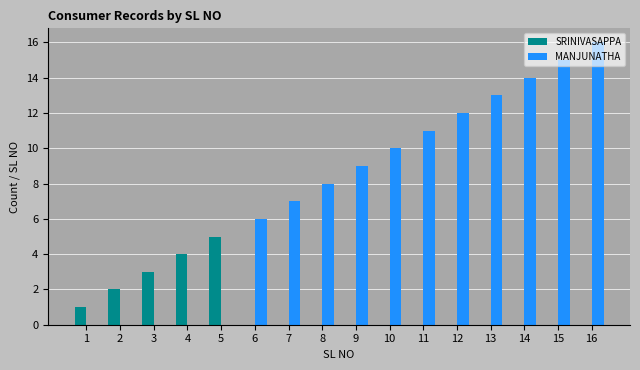

Is the value of MANJUNATHA at 15 greater than the value of SRINIVASAPPA at 6?

Yes